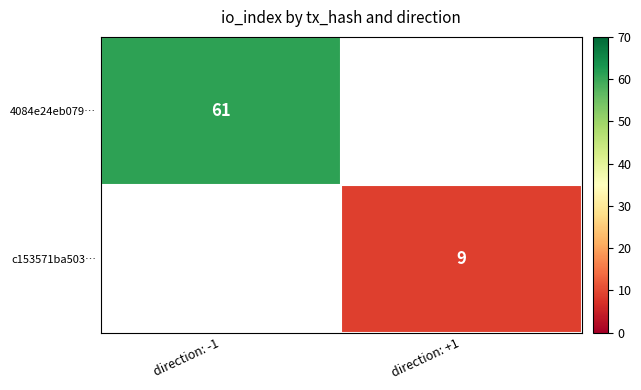

What is the minimum value shown in the chart?

9.0